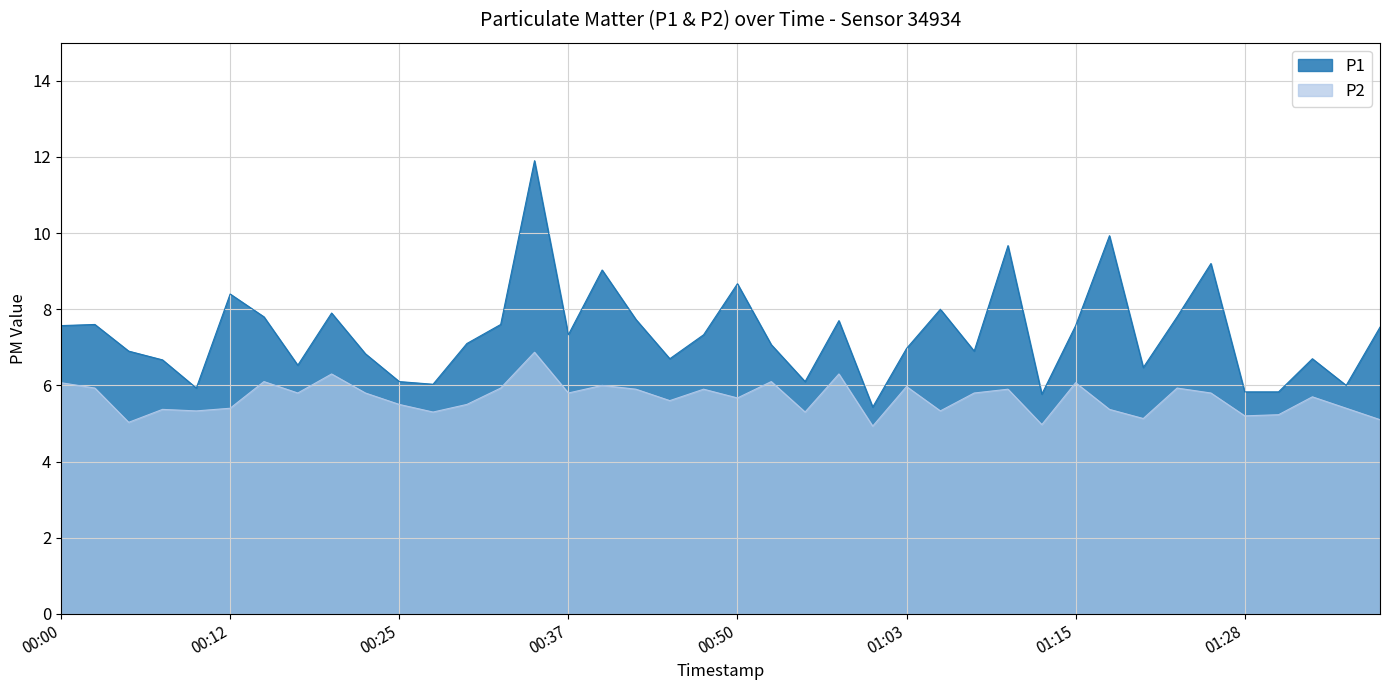

What is the maximum value shown in the chart?

11.9